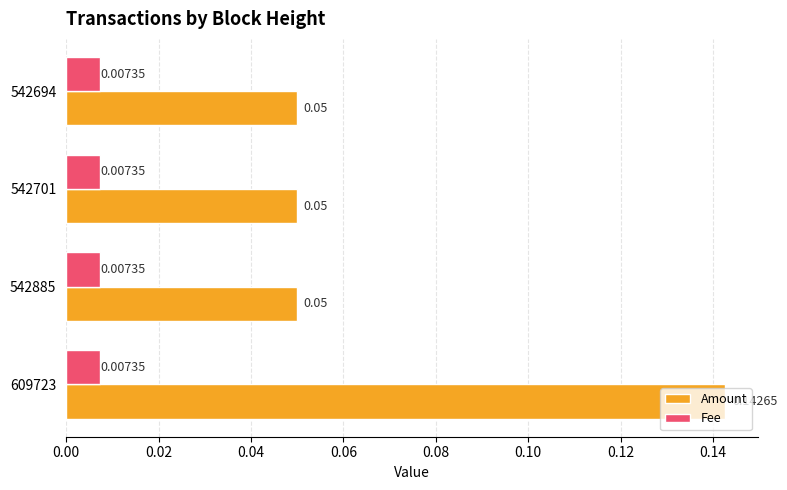

List the series in order of their overall mean, highest first.

Amount, Fee